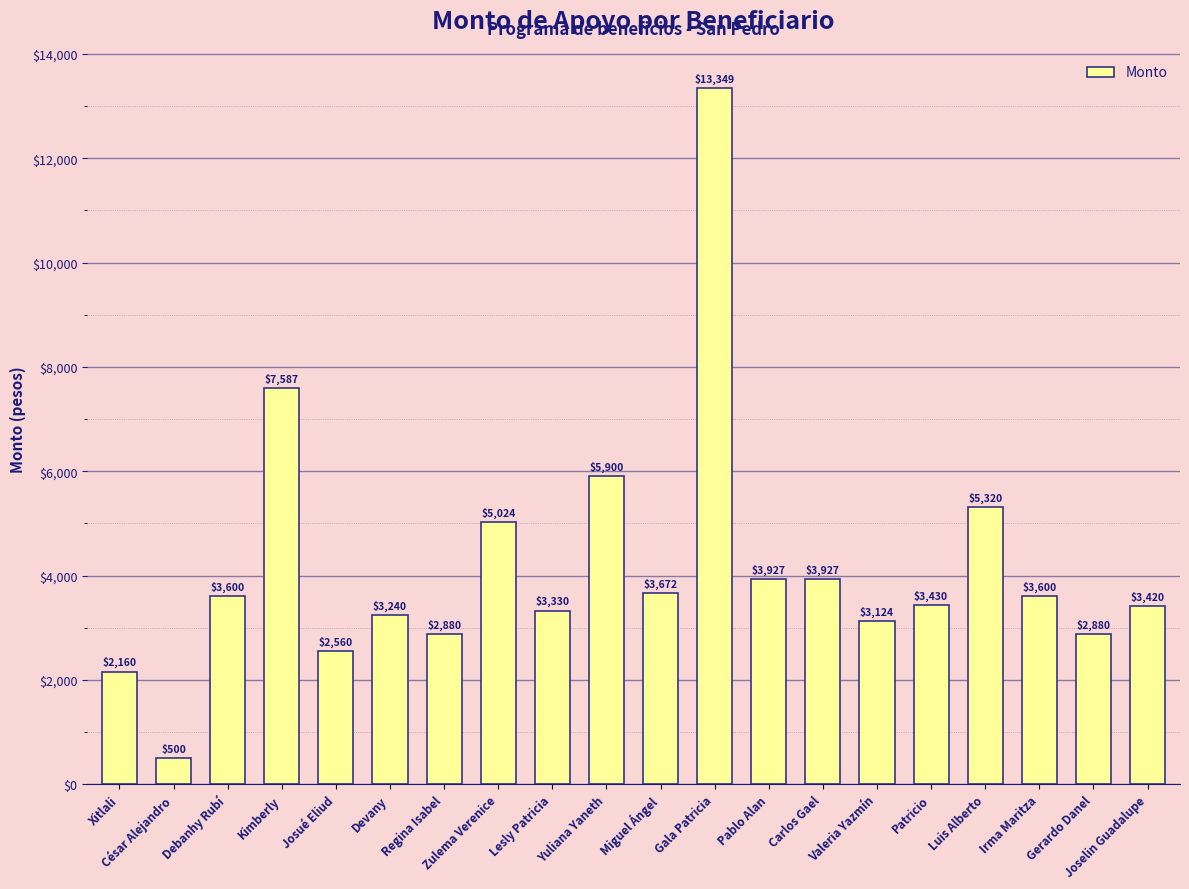

What is the sum of all values?

83430.6